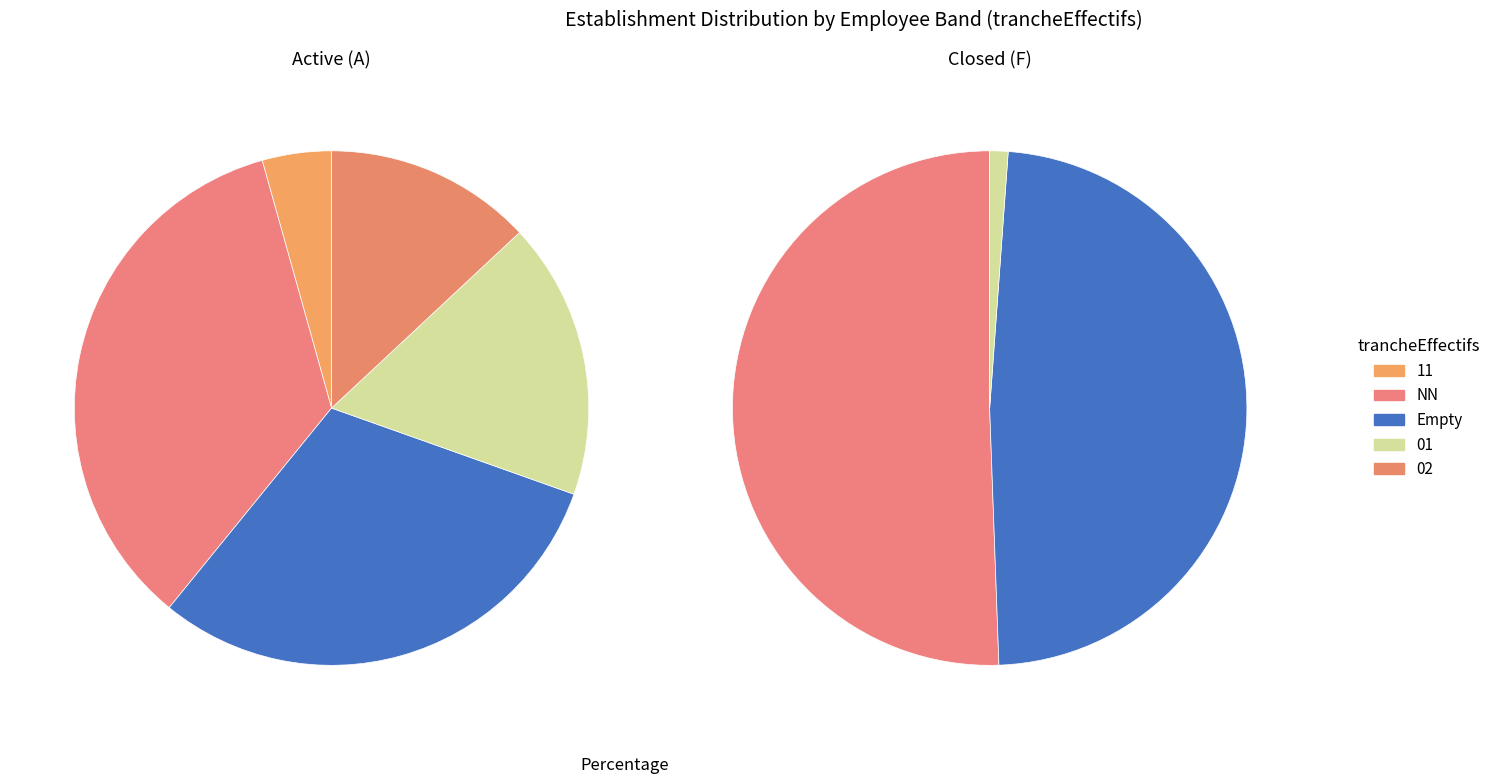

What portion of the pie excludes 01?

95.5%